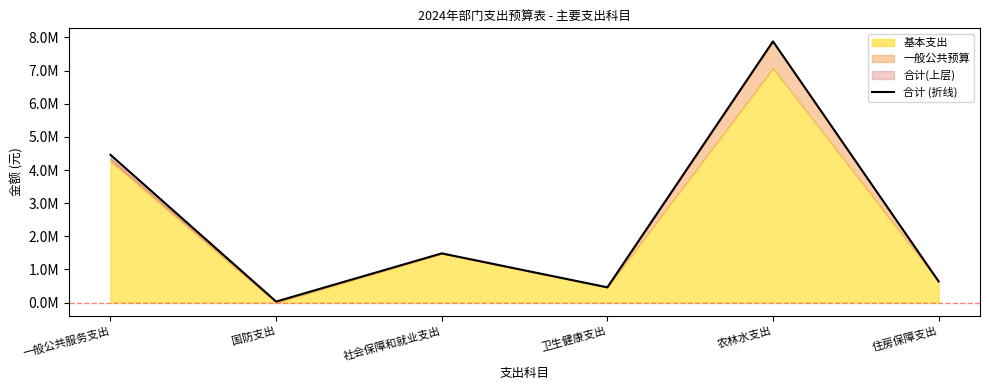

What is the value of the 1st point from the left?

4457991.0